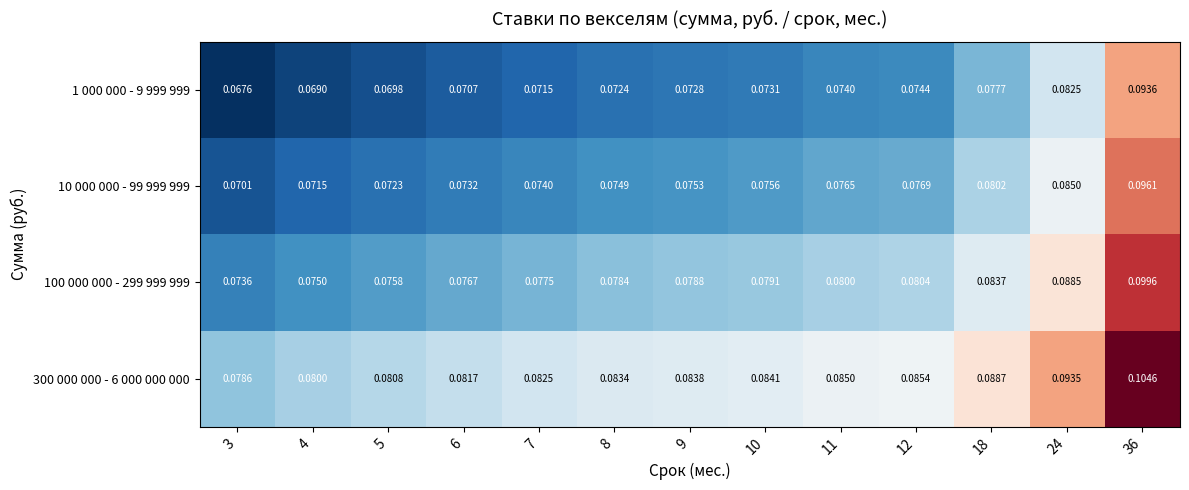

List the series in order of their overall mean, lowest first.

1 000 000 - 9 999 999, 10 000 000 - 99 999 999, 100 000 000 - 299 999 999, 300 000 000 - 6 000 000 000